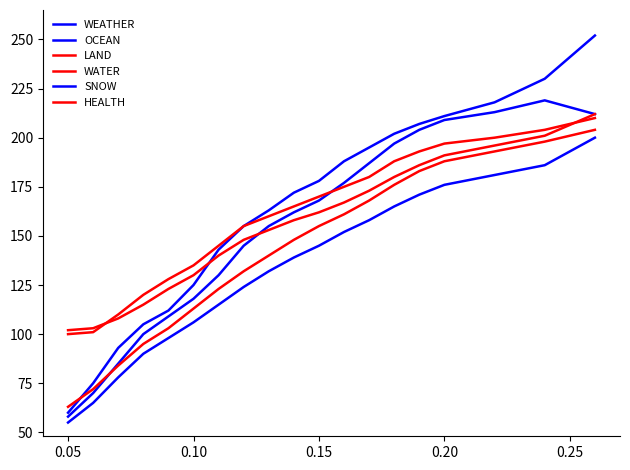

What is the difference between the second highest and minimum values in the WATER series?

135